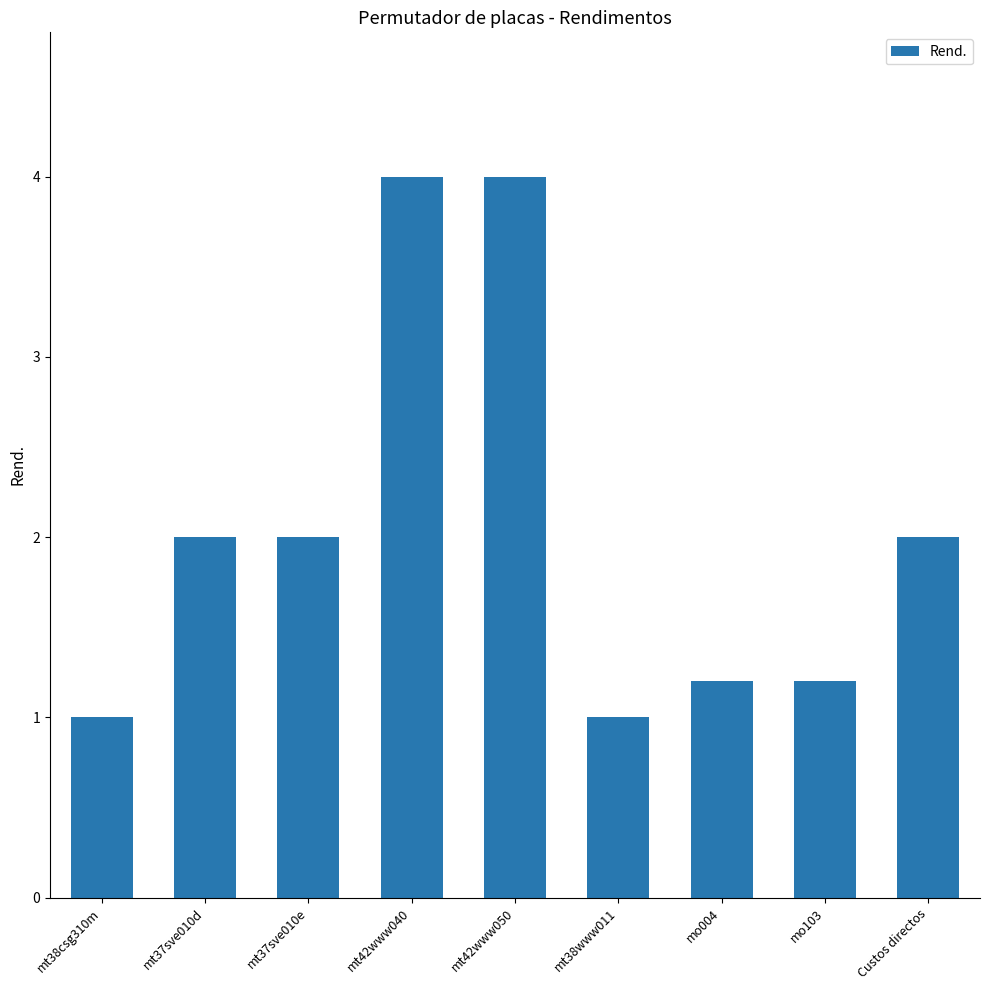

Reading right to left, transcribe all the data shown in this chart.

2.0	1.2	1.2	1.0	4.0	4.0	2.0	2.0	1.0